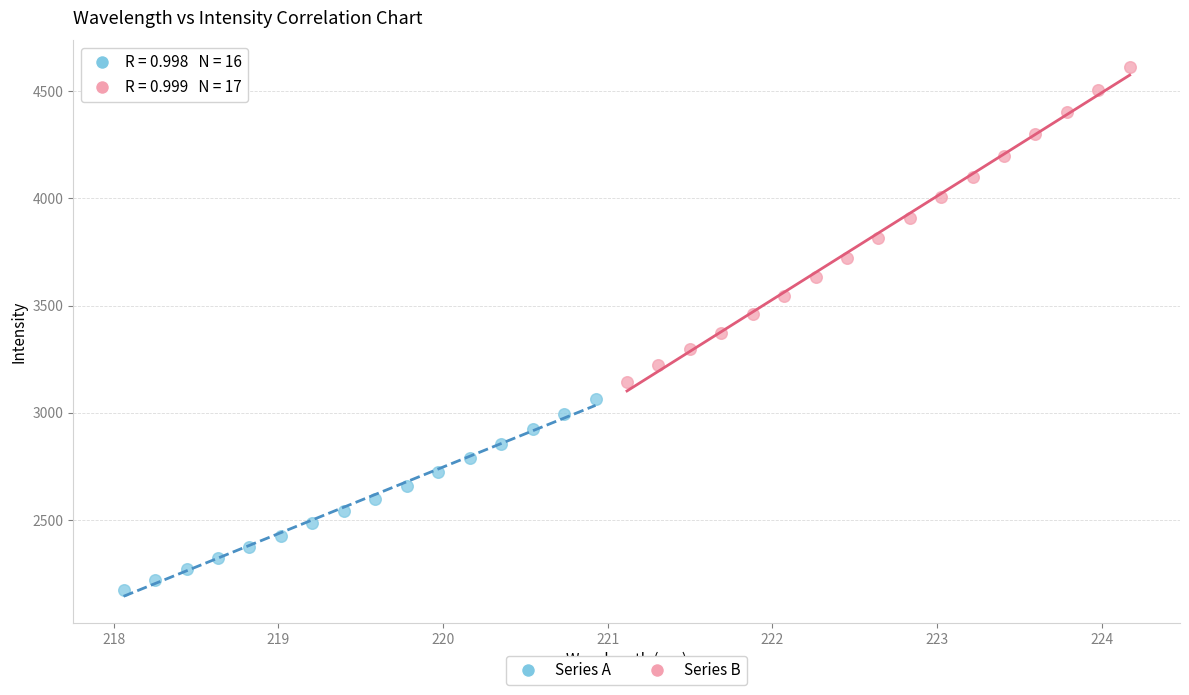

What are all the series names shown in the legend?

Series A, Series B